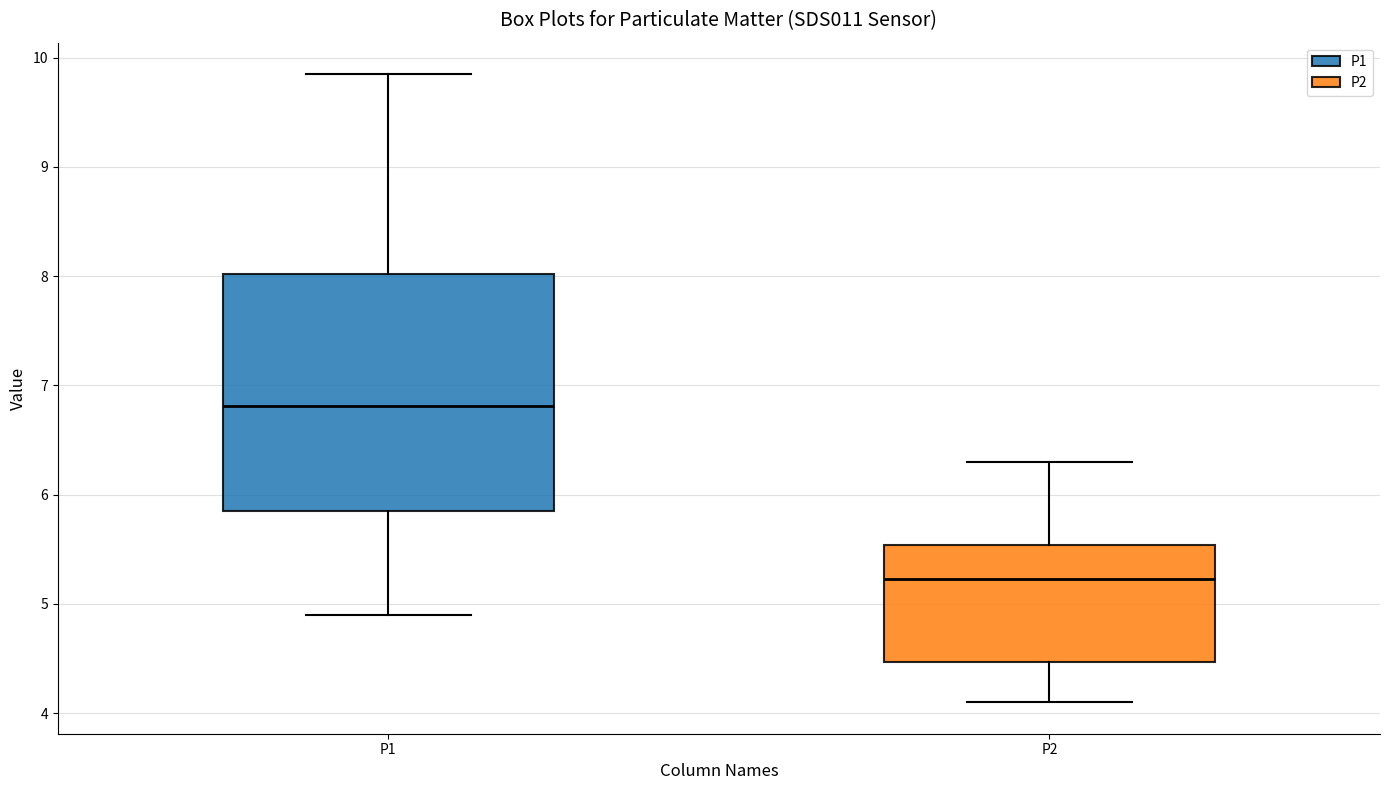

Reading left to right, transcribe this box plot: for each box, give where its median line is, the range the box spans, and where its two whiskers end, as read against the y-axis. The values are not printed on the chart, so give them approximately, as read against the axis.

P1: median 6.8, box 5.9 to 8.0, whiskers 4.9 to 9.9
P2: median 5.2, box 4.5 to 5.5, whiskers 4.1 to 6.3